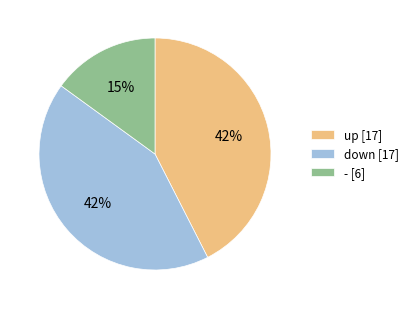

How many slices are in this pie chart?

3